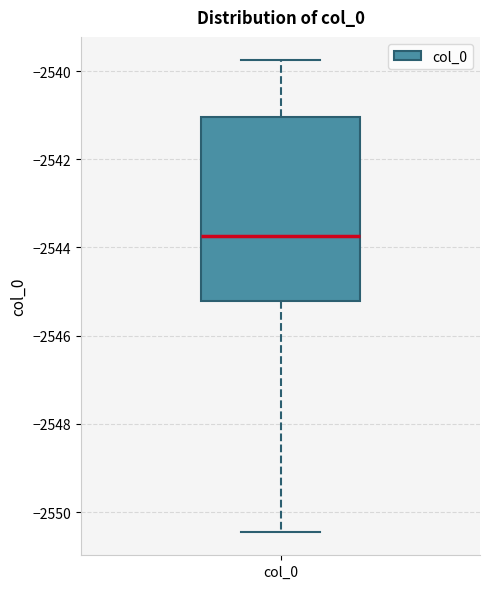

Read this box plot against the y-axis: the position of the median line, the range covered by the box, and the ends of both whiskers. The values are not printed on the chart, so give them approximately, as read against the axis.

median -2543.8, box -2545.2 to -2541.0, whiskers -2550.4 to -2539.8